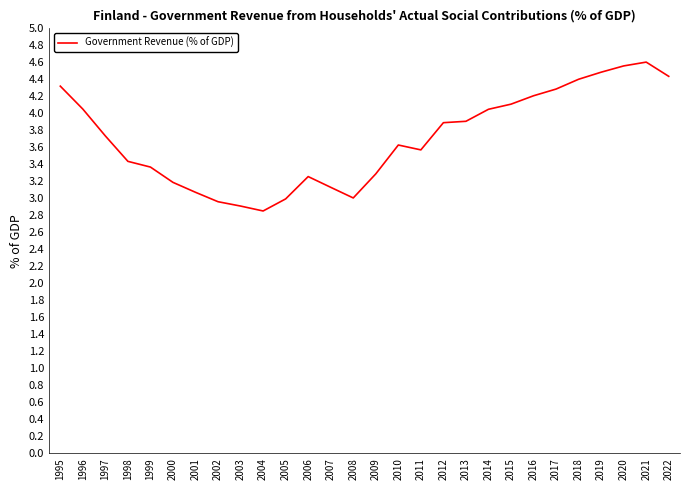

What is the difference between the maximum and minimum values?

1.8